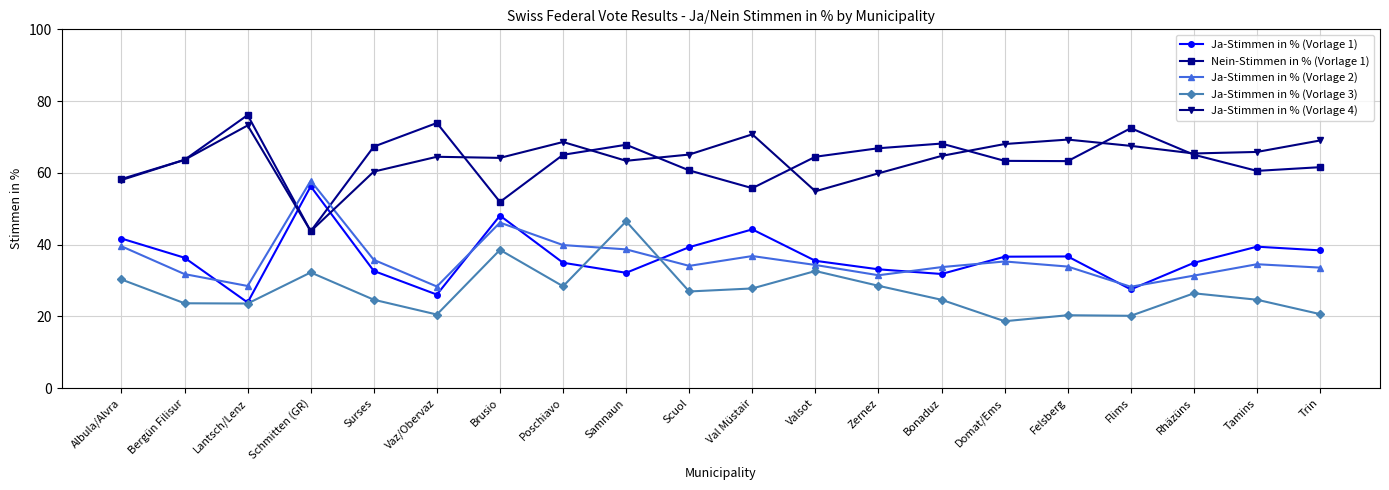

How many lines are shown in the chart?

5